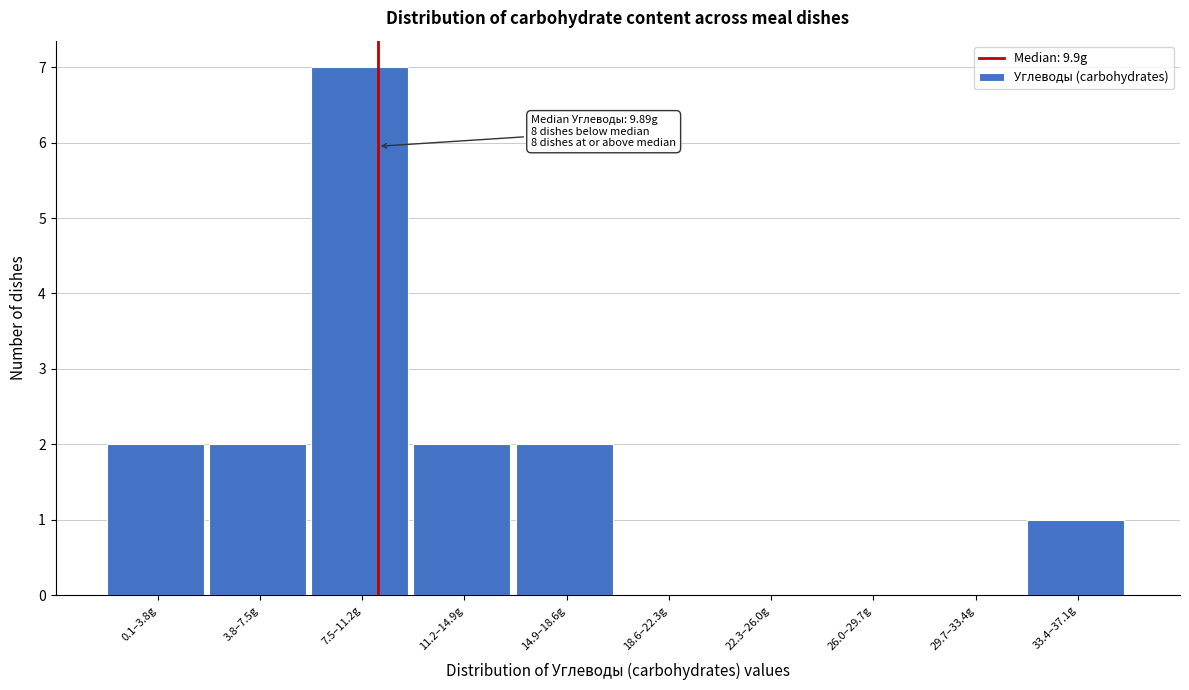

Reading left to right, extract all data points from this chart.

0.1–3.8g=2	3.8–7.5g=2	7.5–11.2g=7	11.2–14.9g=2	14.9–18.6g=2	18.6–22.3g=0	22.3–26.0g=0	26.0–29.7g=0	29.7–33.4g=0	33.4–37.1g=1